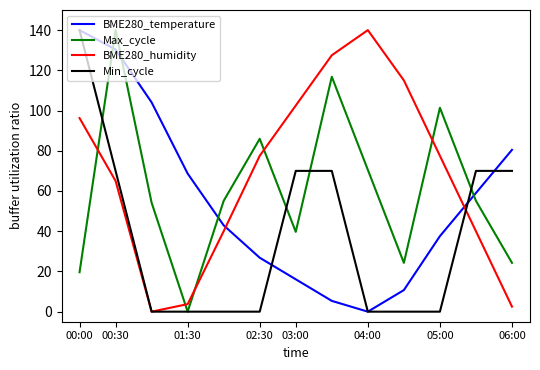

Rank the series by their average value, from highest to lowest.

BME280_humidity, Max_cycle, BME280_temperature, Min_cycle